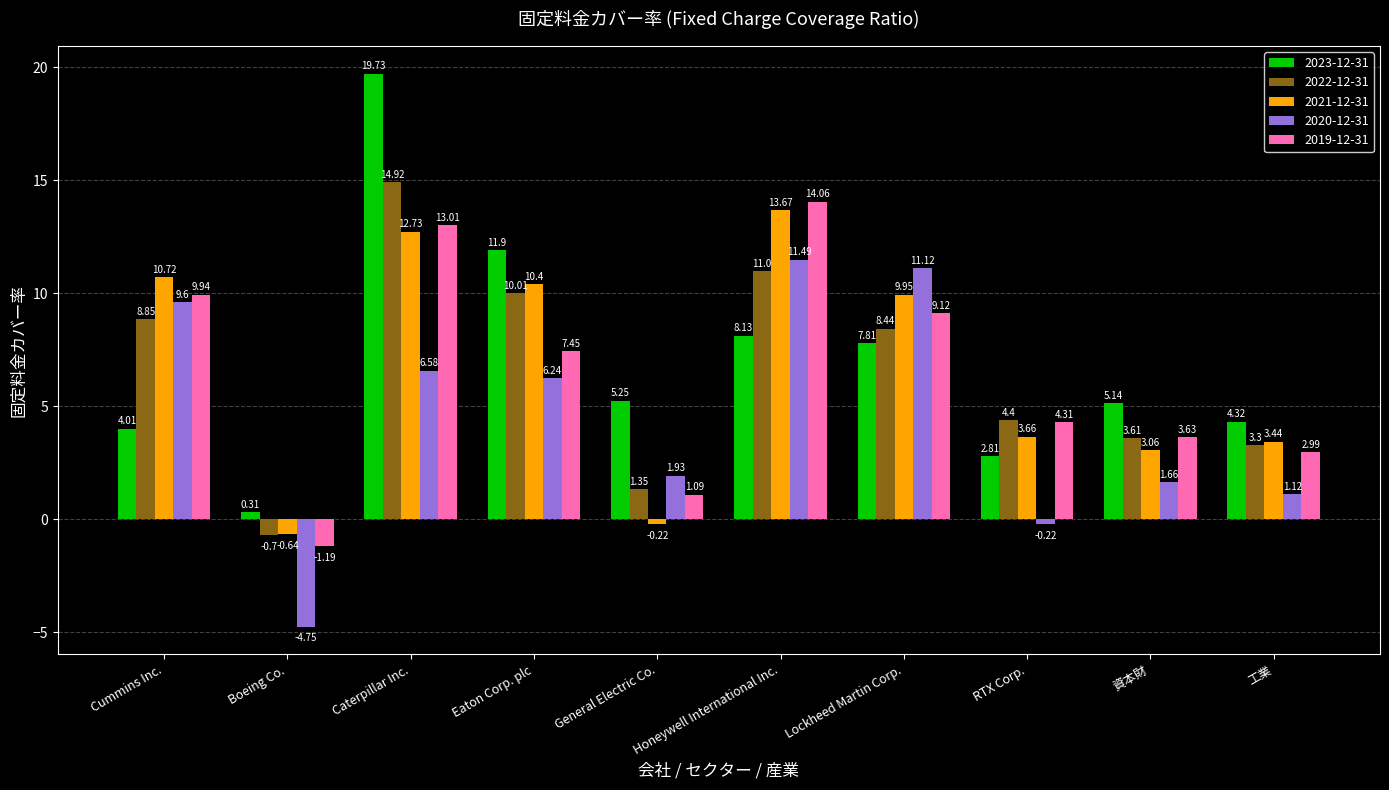

What is the difference between the highest and lowest values at 工業?

3.2